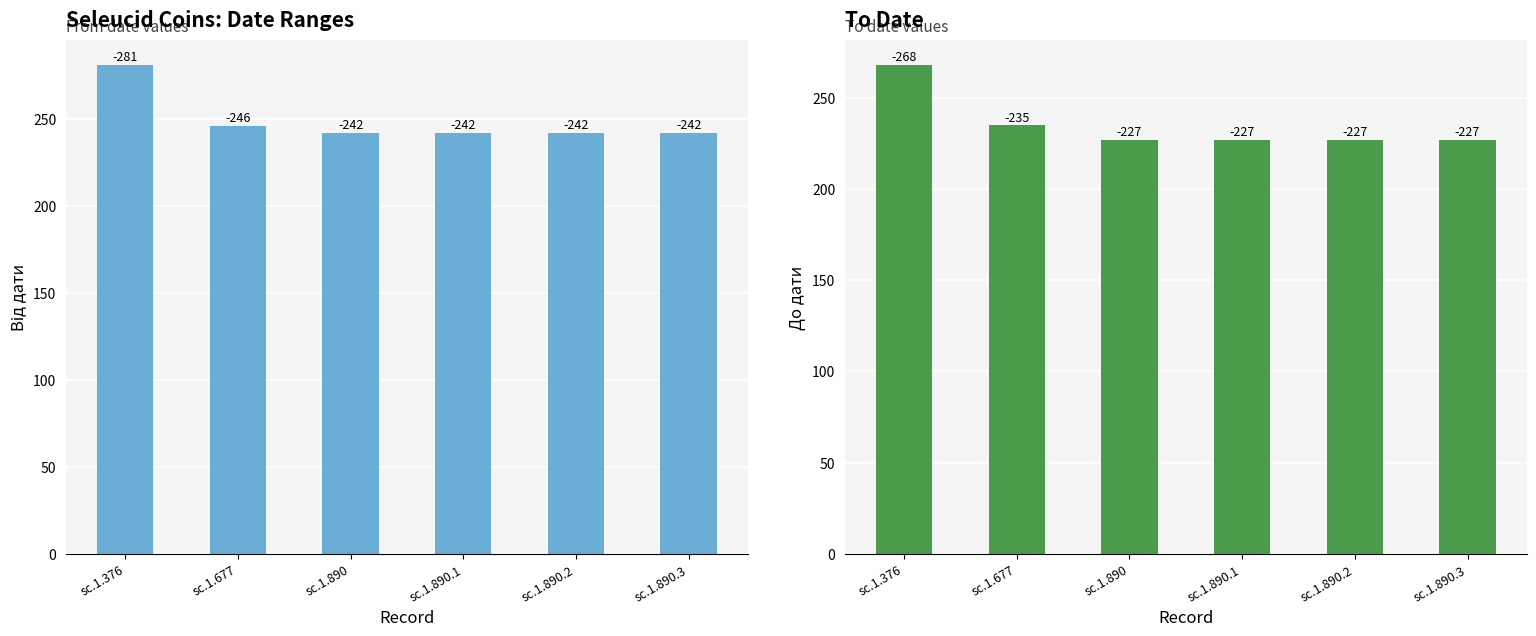

Which label corresponds to the largest value in the chart?

sc.1.376